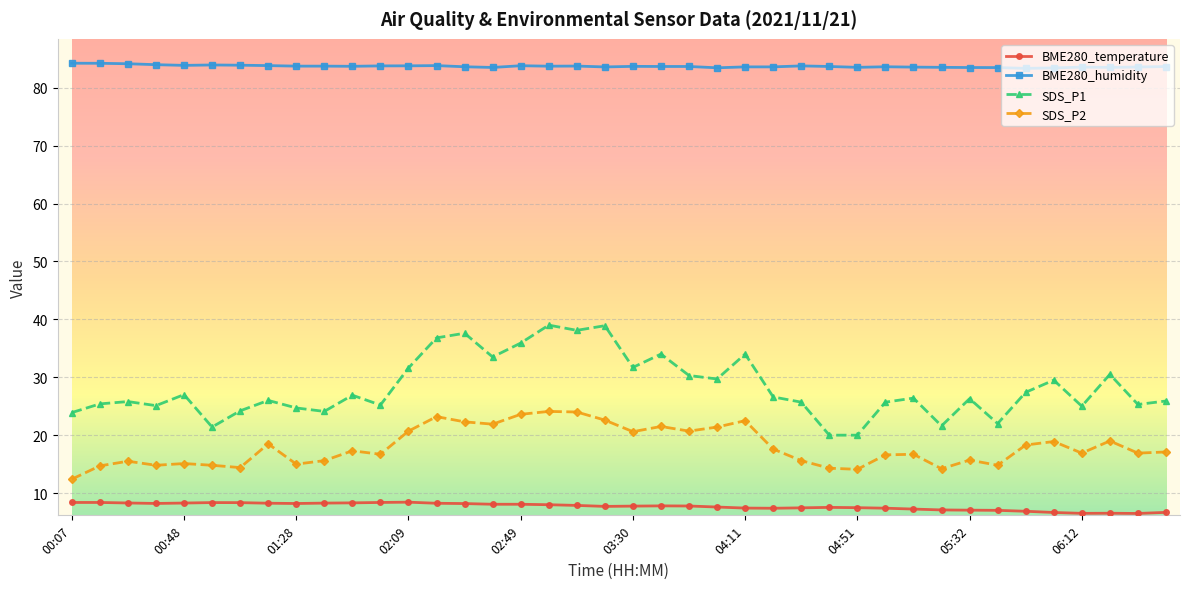

What is the average value of the BME280_humidity series?

83.7